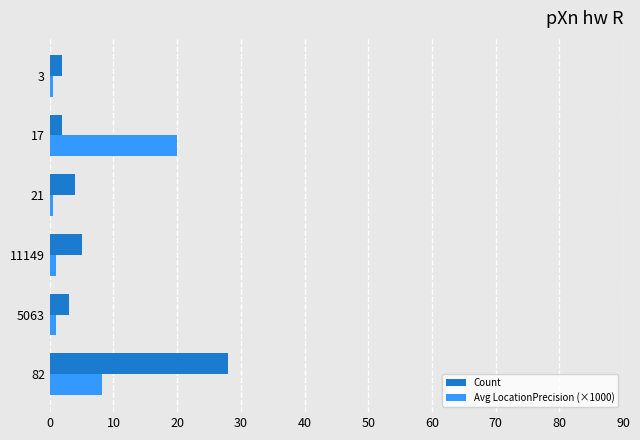

The value of Count at 82 is 28.0. True or false?

True